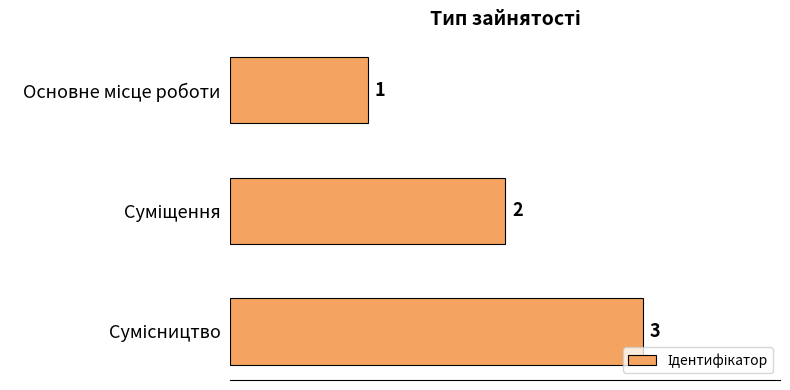

How many values are between 1 and 3?

3